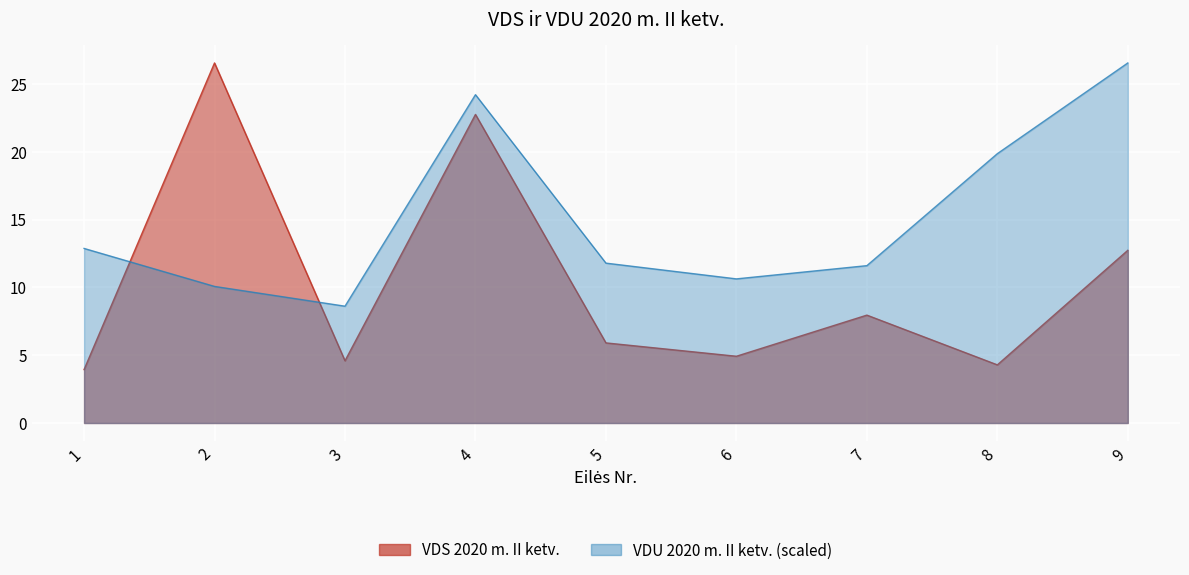

Reading left to right, extract all data points from this chart.

VDS 2020 m. II ketv.: 3.9	26.5	4.6	22.7	5.9	4.9	8.0	4.3	12.7
VDU 2020 m. II ketv.: 12.9	10.1	8.6	24.2	11.8	10.6	11.6	19.9	26.5